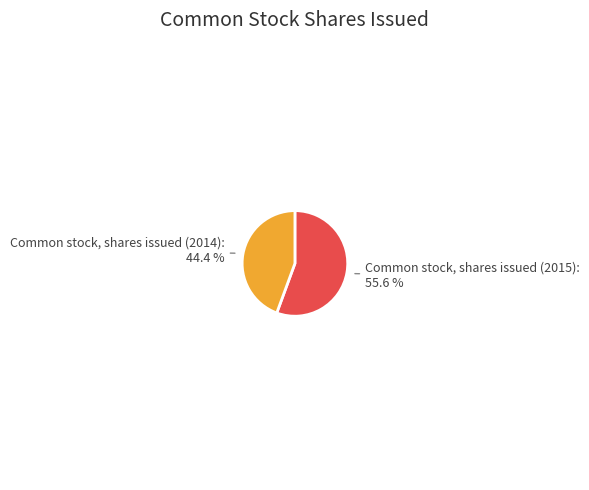

Does any single category account for the majority?

Yes